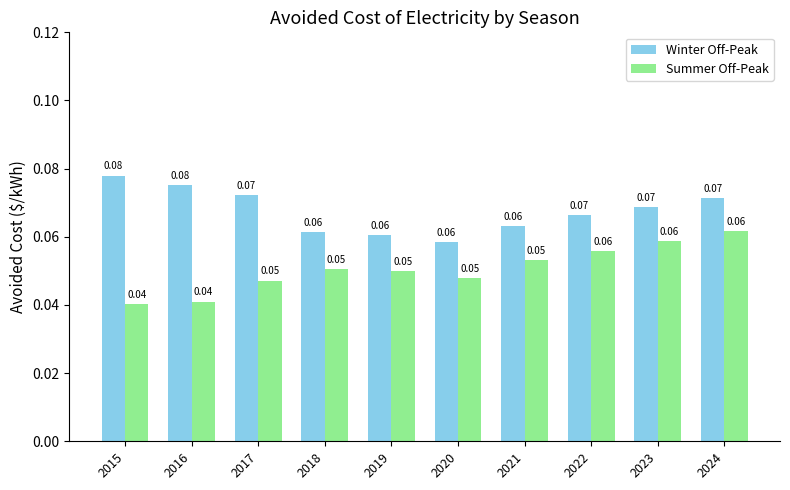

At how many categories does at least one series exceed 0?

10